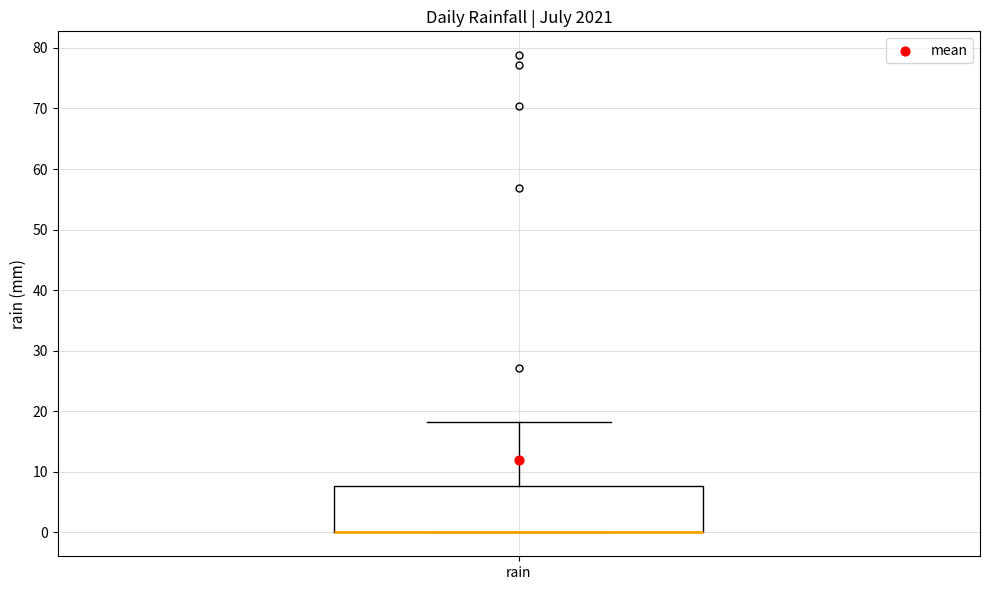

Where is the upper edge of the box for rain on the y-axis? The values are not printed on the chart, so give them approximately, as read against the axis.

8